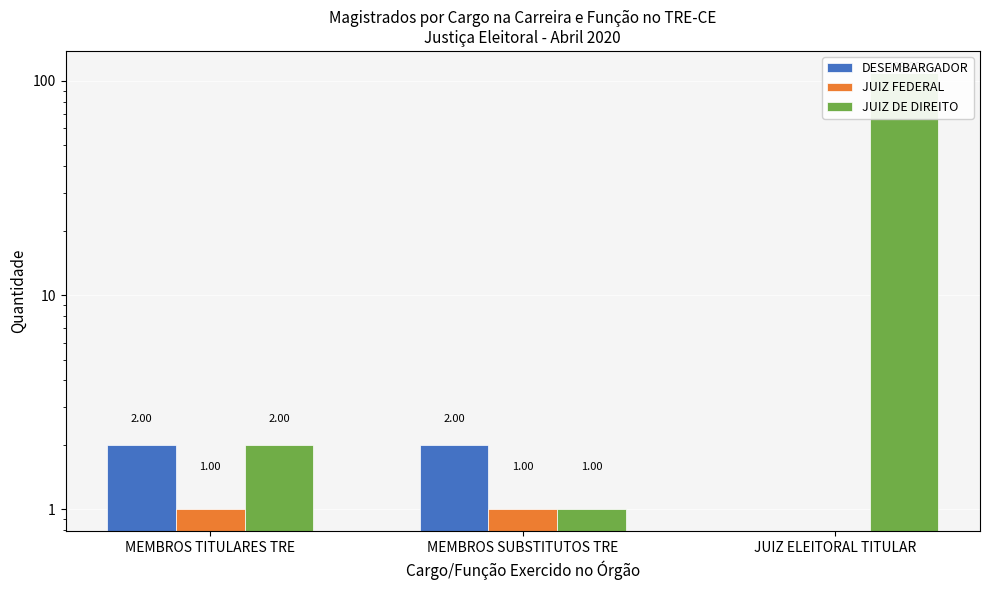

What is the difference between the JUIZ FEDERAL values at JUIZ ELEITORAL TITULAR and MEMBROS TITULARES TRE?

1